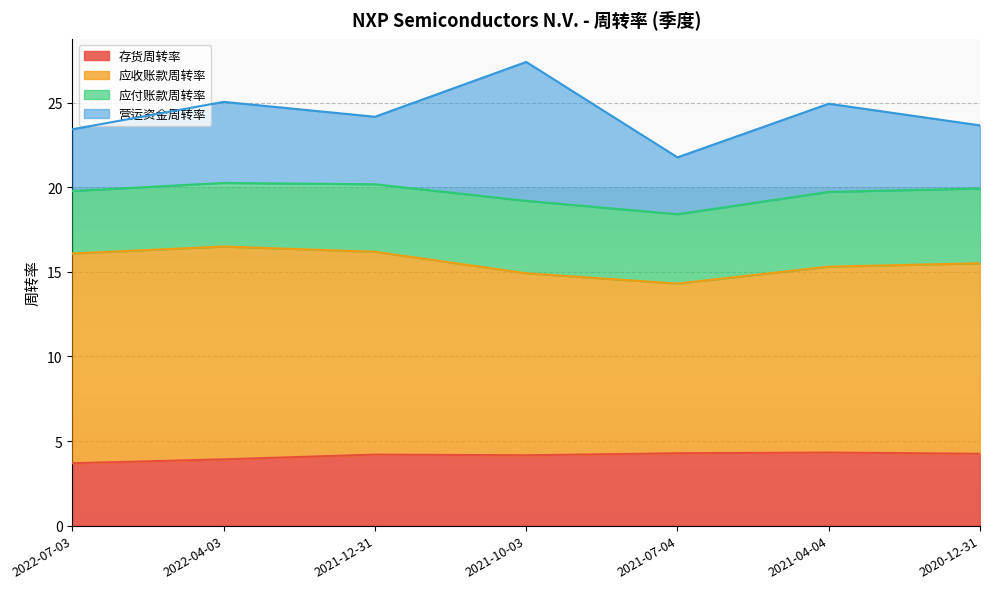

What is the label of the 6th point from the right?

2022-04-03